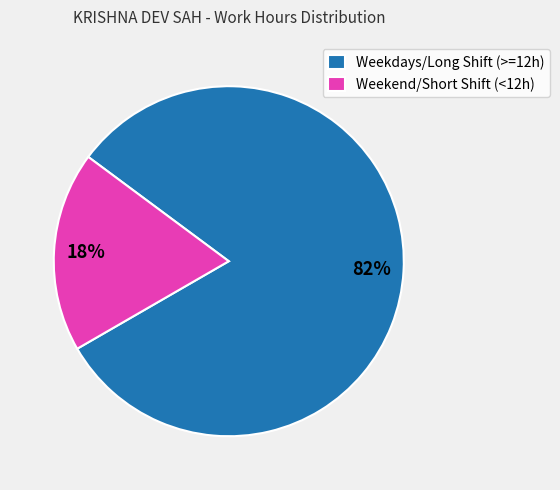

To the nearest percent, what portion does Weekend/Short Shift (<12h) represent?

18%